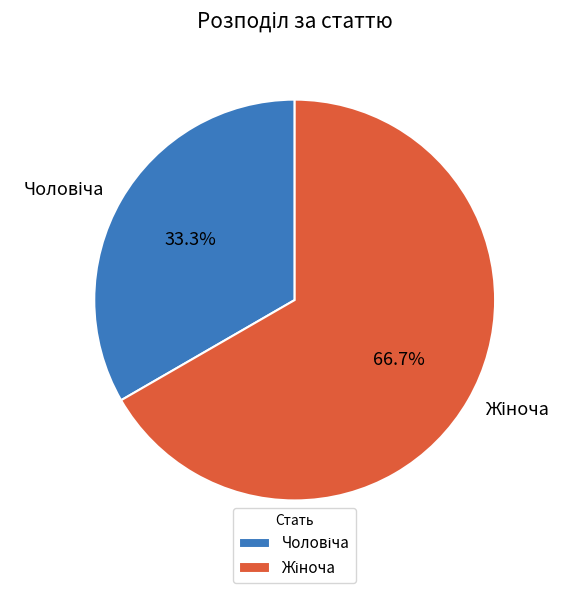

Is there a majority slice in this chart?

Yes